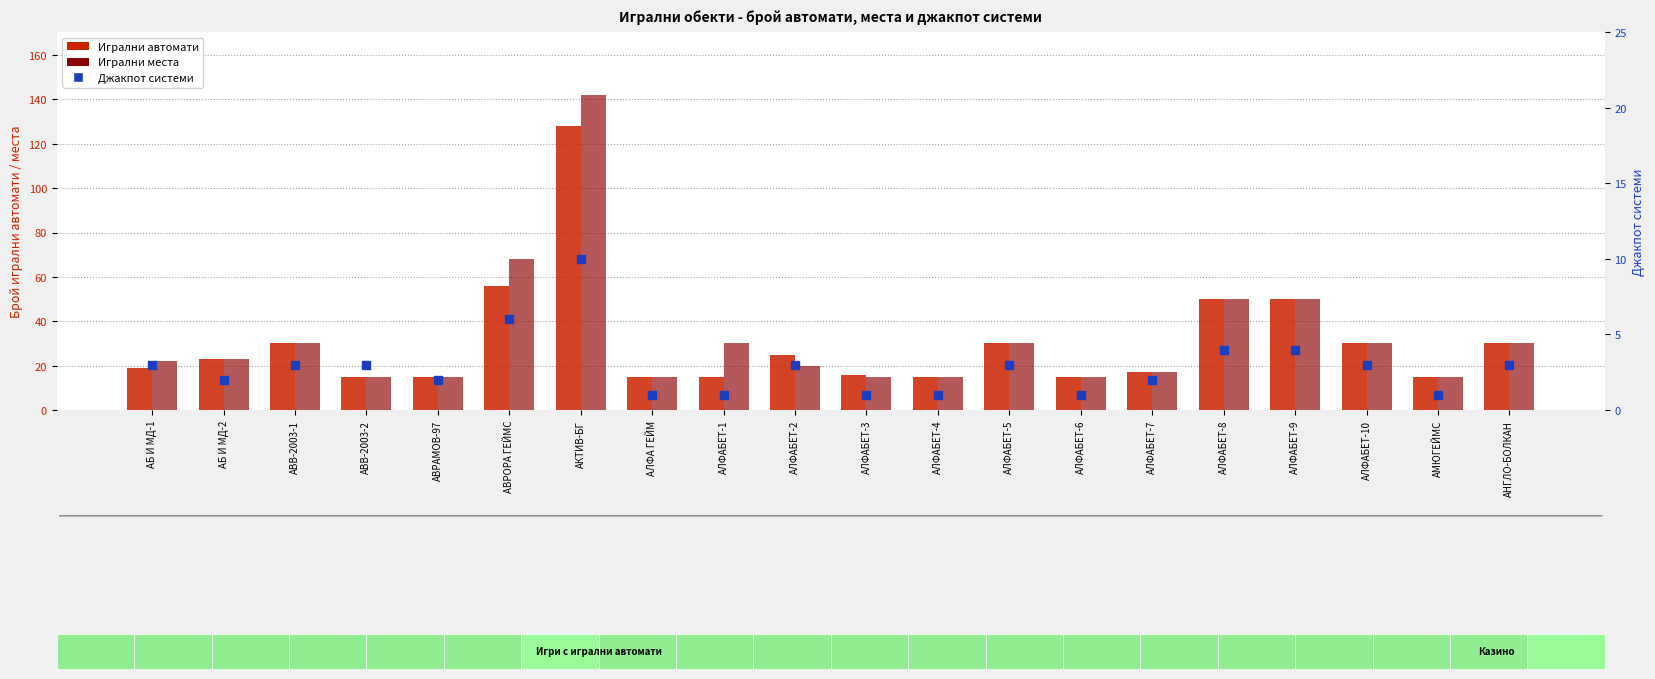

Which series contains the highest Y value?

Игрални места